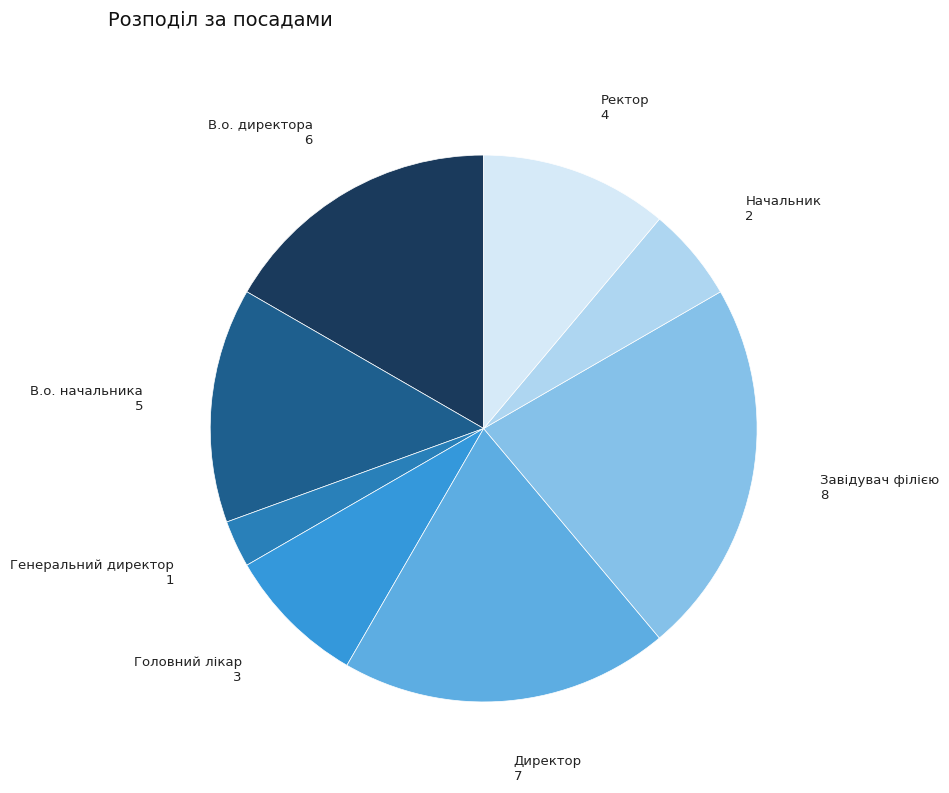

Does Ректор account for over 50% of the chart?

No